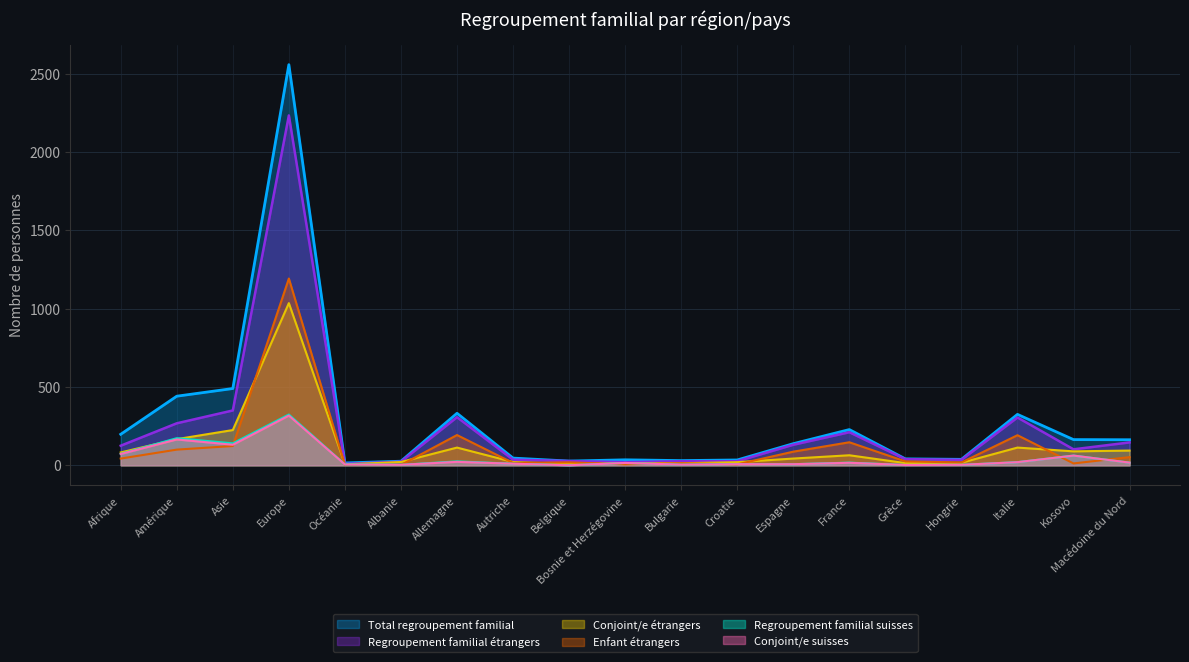

In Regroupement familial suisses, how many points are higher than both neighbors (excluding endpoints)?

7